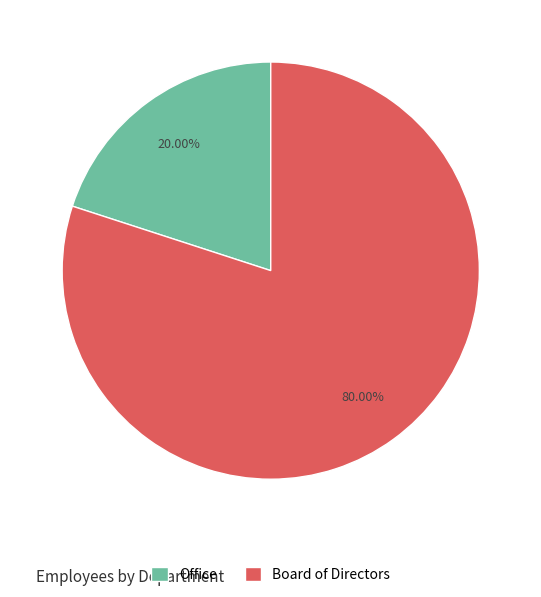

To the nearest percent, what percentage of the pie is Office?

20%